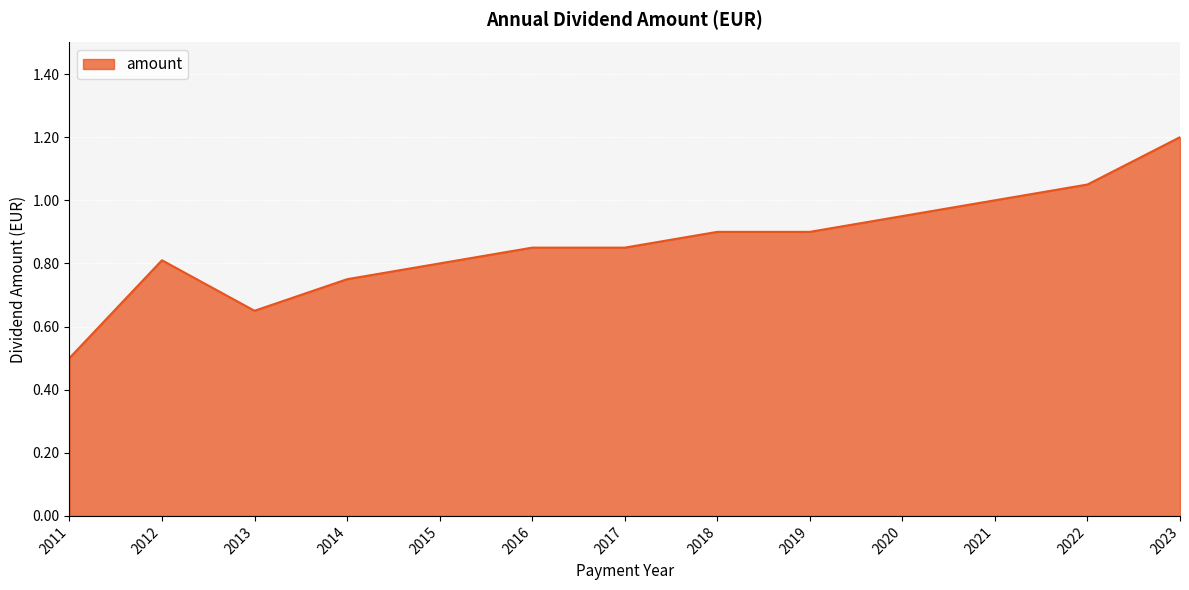

What is the change in value from 2011 to 2021?

+0.5